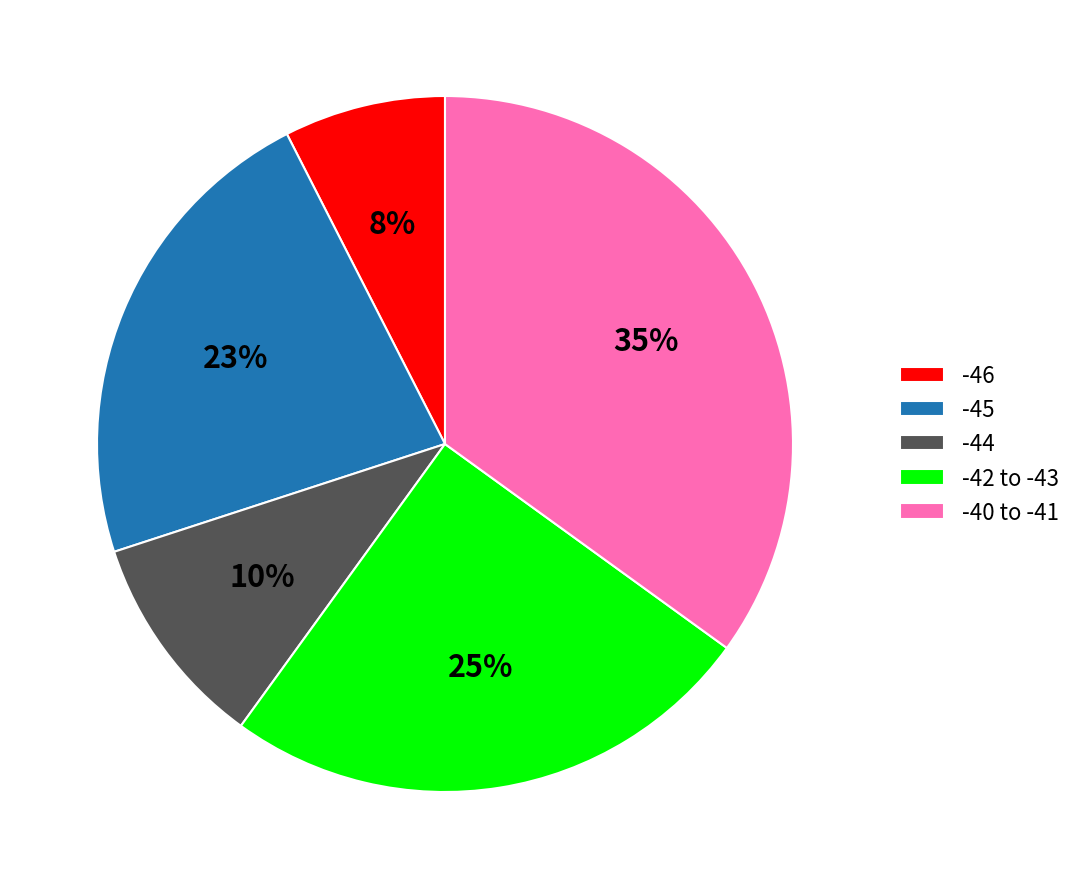

How many segments does this pie chart have?

5